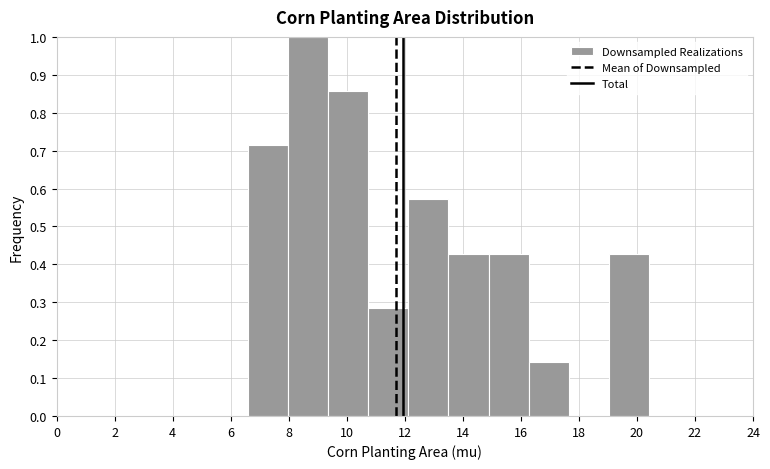

Reading left to right, transcribe this chart: for each bar, give the range it covers on the x-axis and its height. Neither the bar edges nor the heights are printed on the chart, so give them approximately, as read against the axes.

6.6 to 8.0: 0.71
8.0 to 9.4: 1.00
9.4 to 10.8: 0.86
10.8 to 12.2: 0.29
12.2 to 13.6: 0.57
13.6 to 14.8: 0.43
14.8 to 16.2: 0.43
16.2 to 17.6: 0.14
17.6 to 19.0: 0
19.0 to 20.4: 0.43